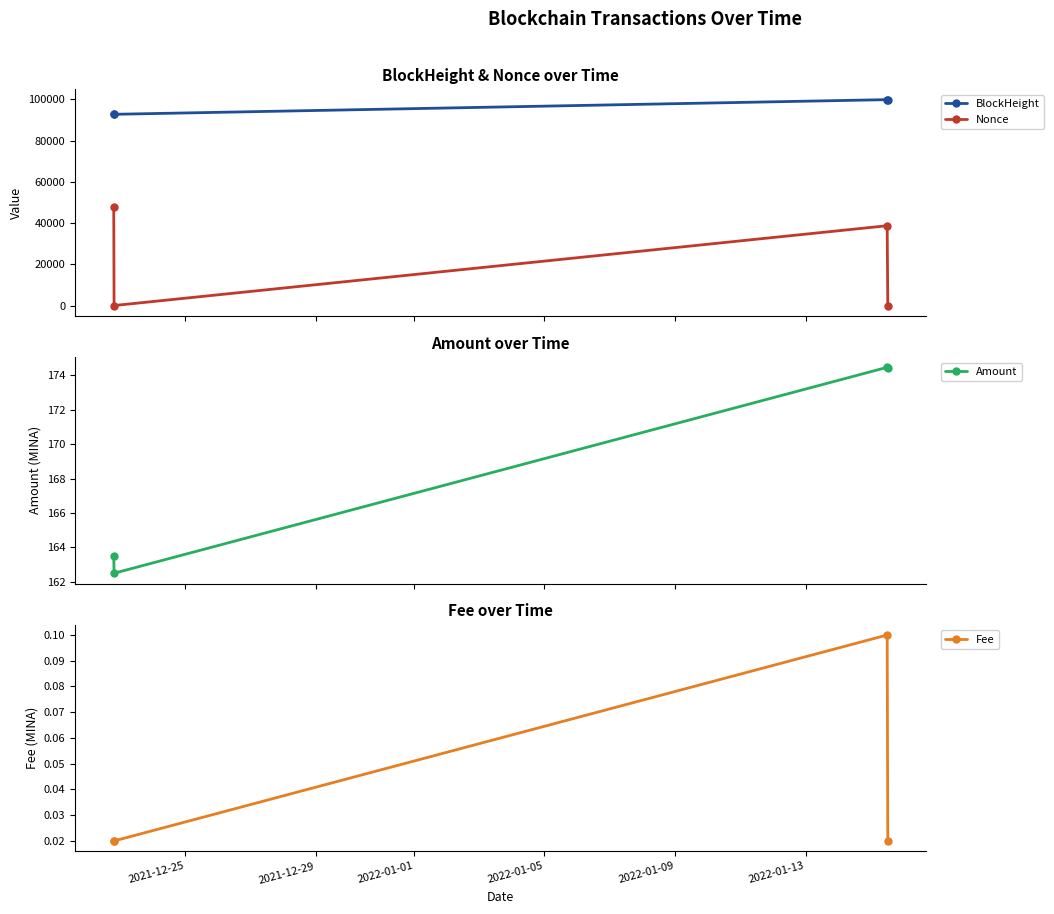

How many interior local valleys does the Nonce series have?

1